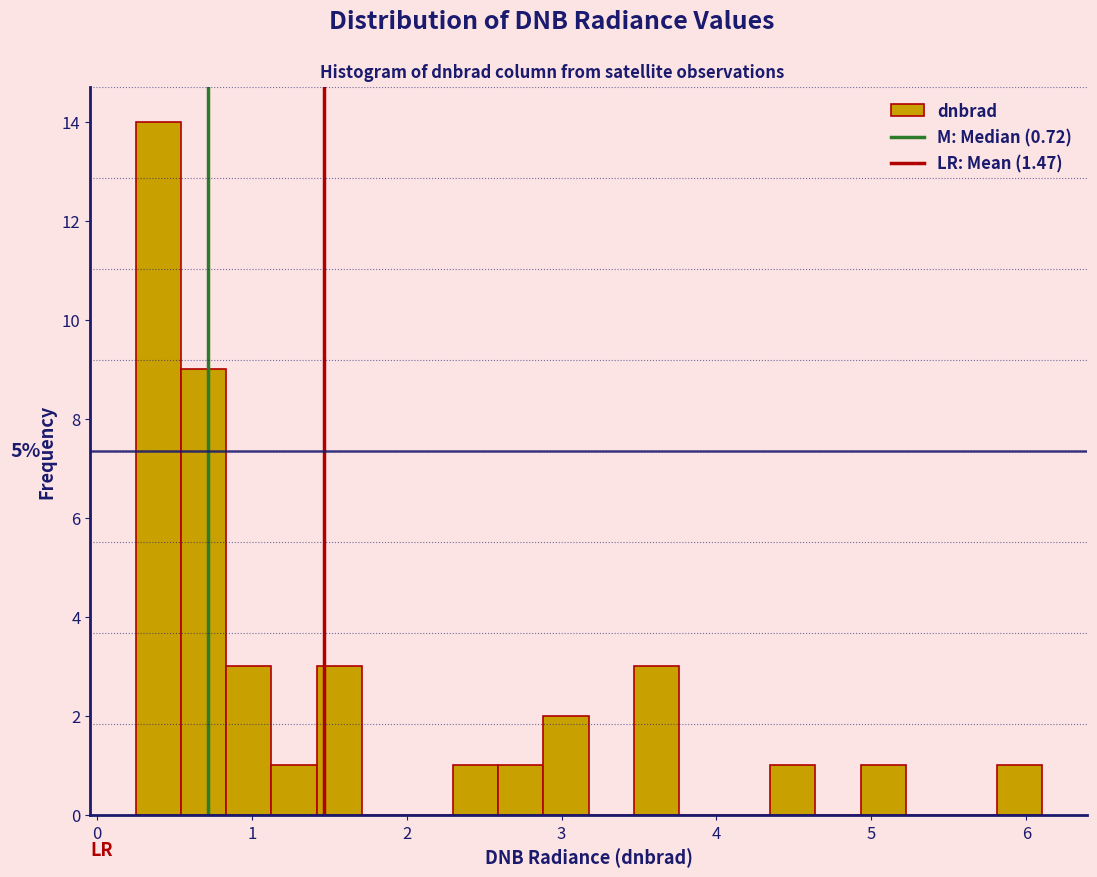

Read against the x-axis, roughly where is the centre of the tallest bar?

0.4